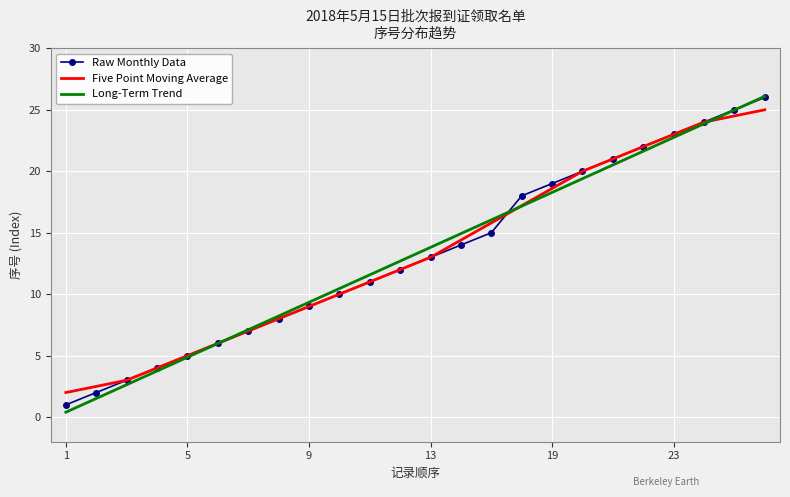

Which series has the largest range (max minus min)?

Long-Term Trend